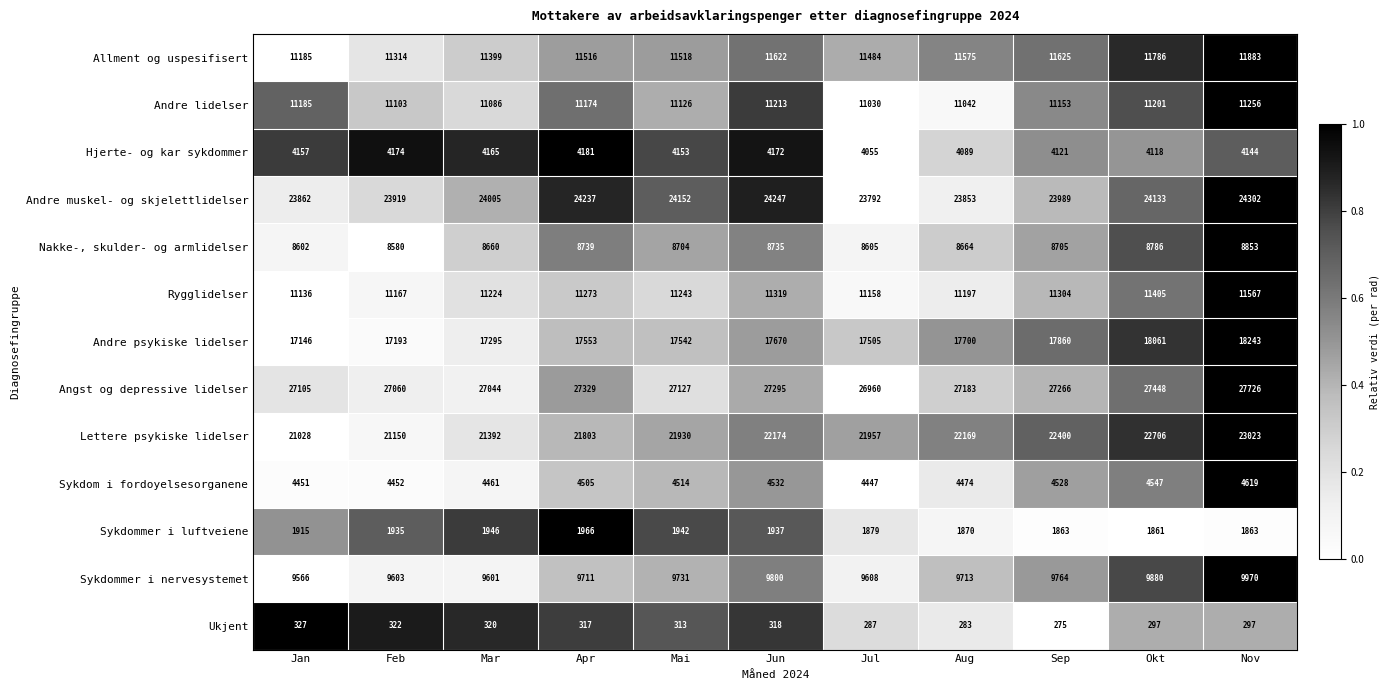

At which label is Andre muskel- og skjelettlidelser closest to 24047?

Mar